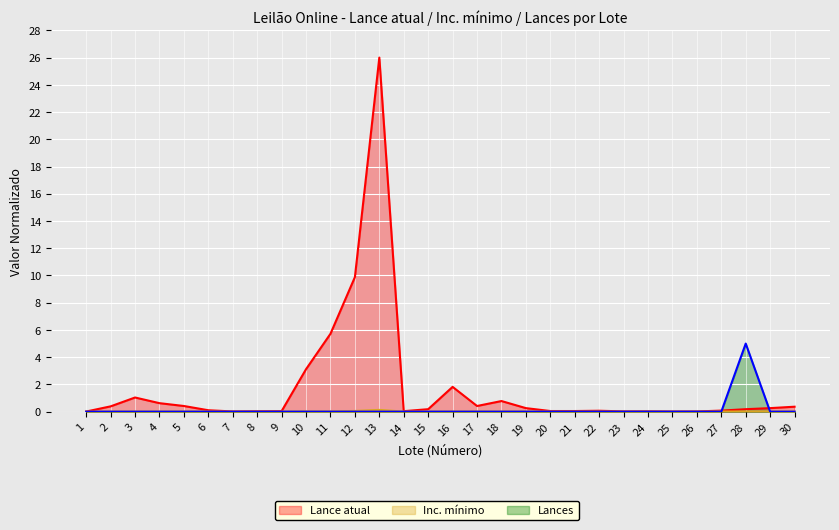

What is the maximum value shown in the chart?

26.0